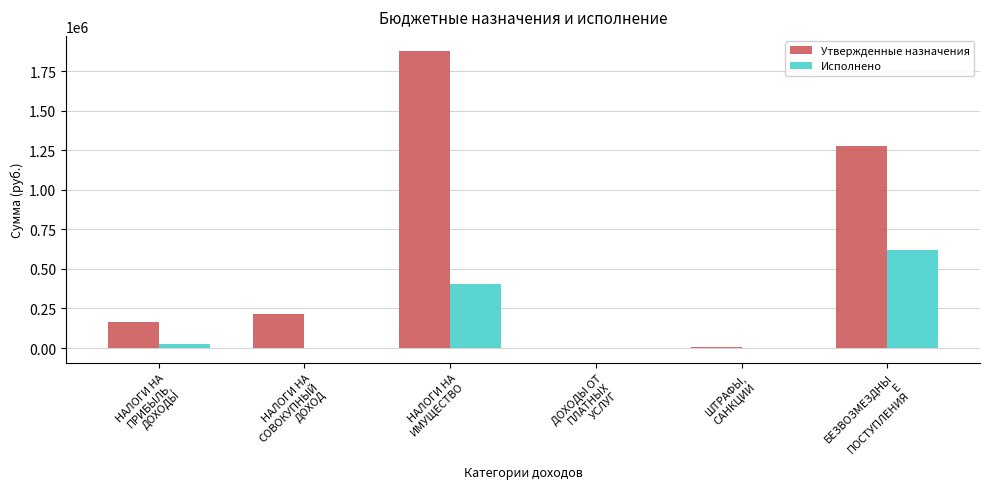

Is the value of Утвержденные назначения at БЕЗВОЗМЕЗДНЫ
Е
ПОСТУПЛЕНИЯ greater than the value of Исполнено at ДОХОДЫ ОТ
ПЛАТНЫХ
УСЛУГ?

Yes